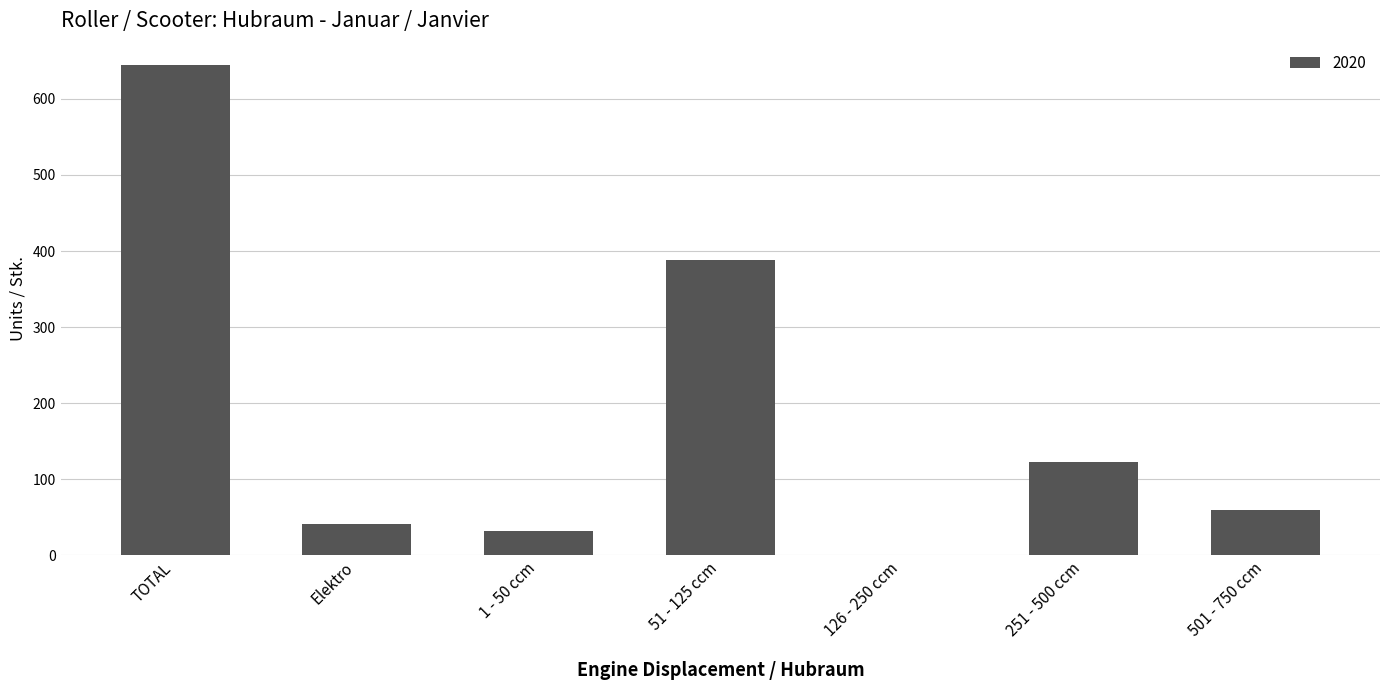

Where is the data nearest to the value 322?

51 - 125 ccm